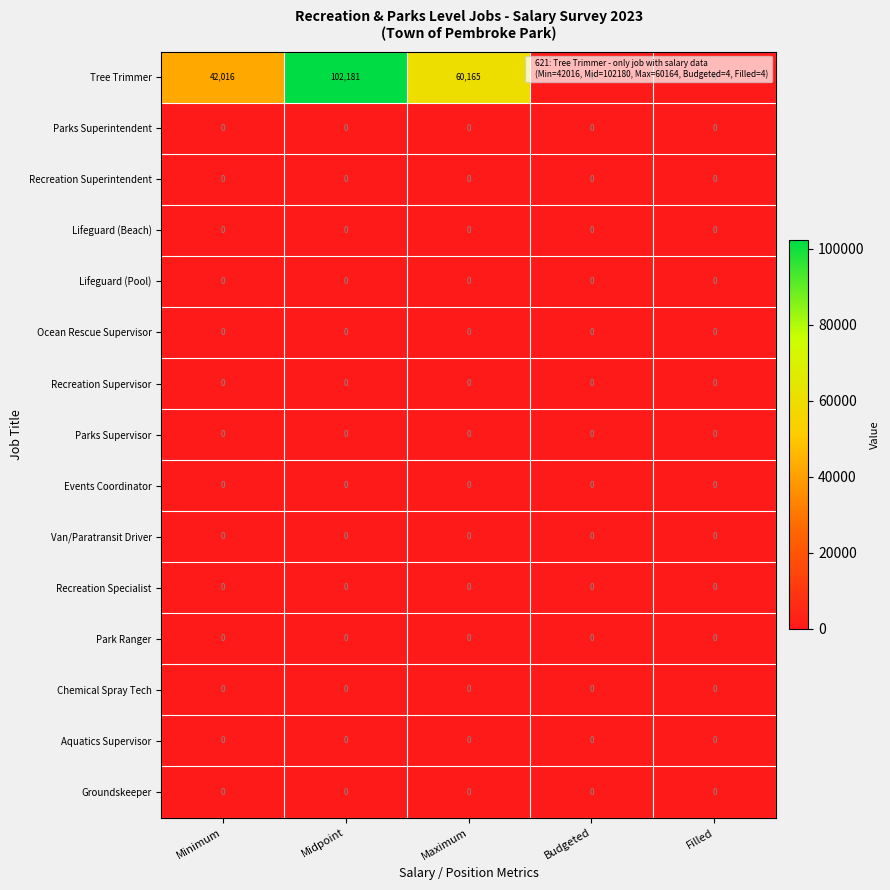

What is the sum of all Tree Trimmer values?

204370